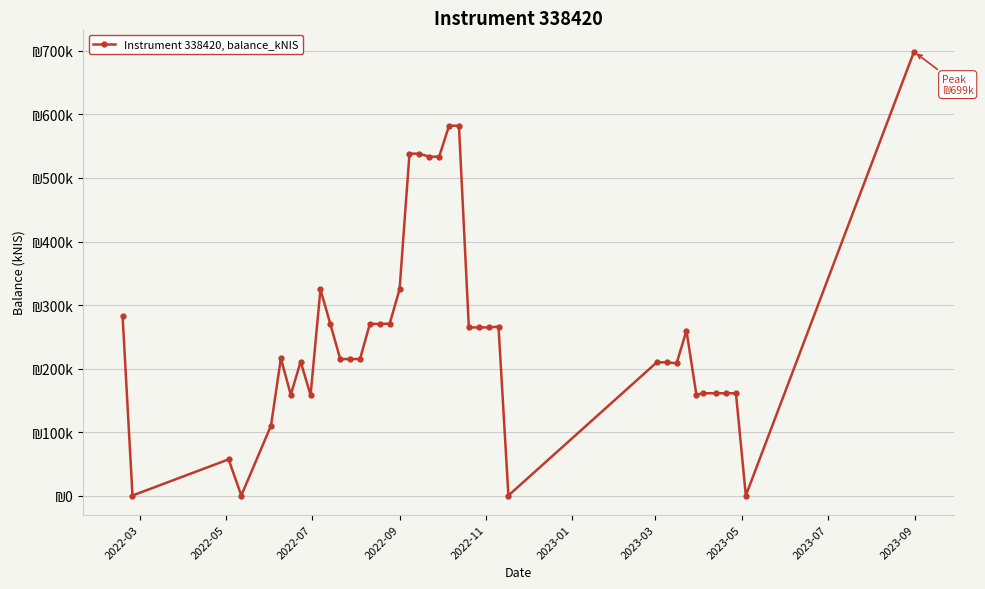

What is the difference between the maximum and minimum values?

698.8